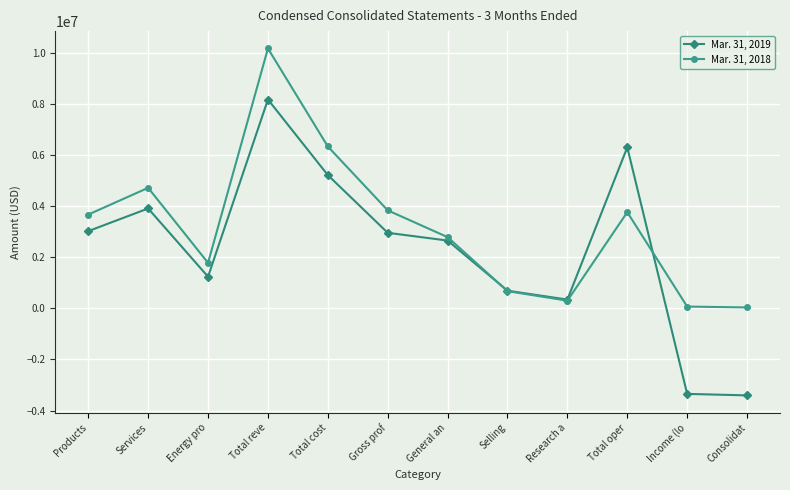

True or false: Mar. 31, 2018 has a value of 3766897 at Total oper.

True